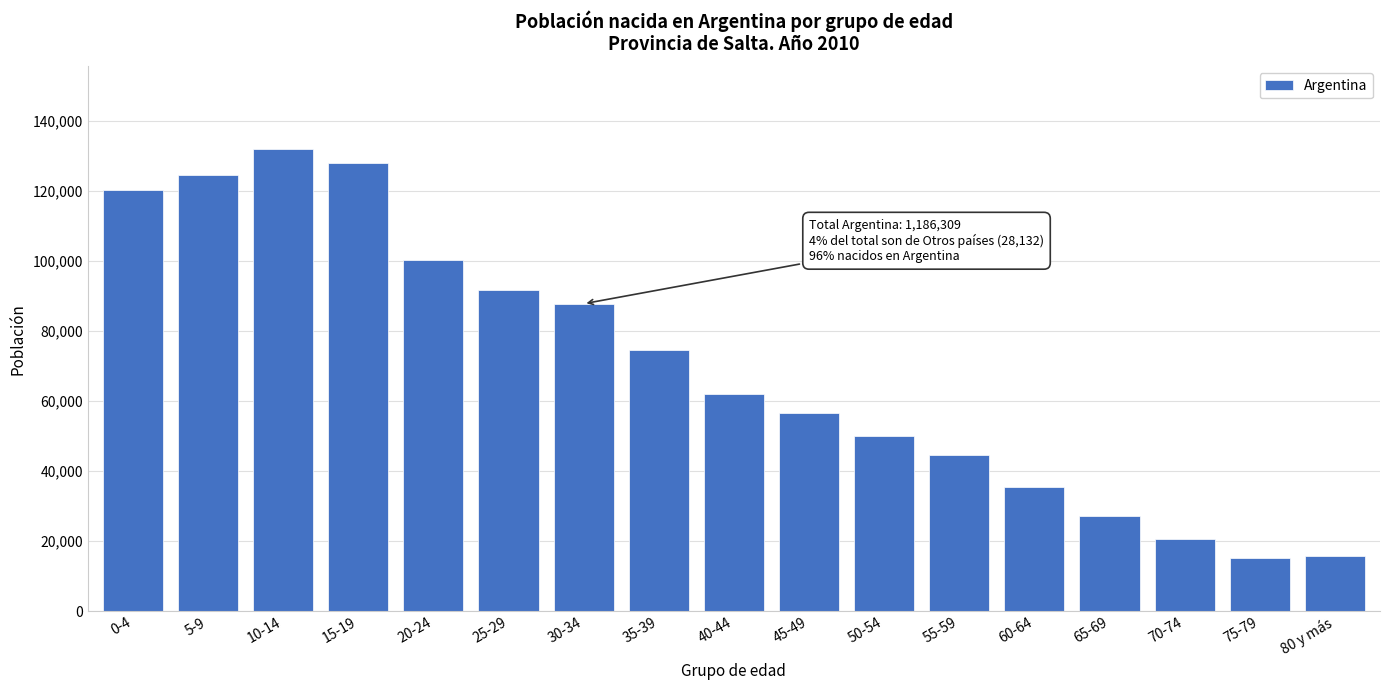

What is the difference between the values at 10-14 and 70-74?

111303